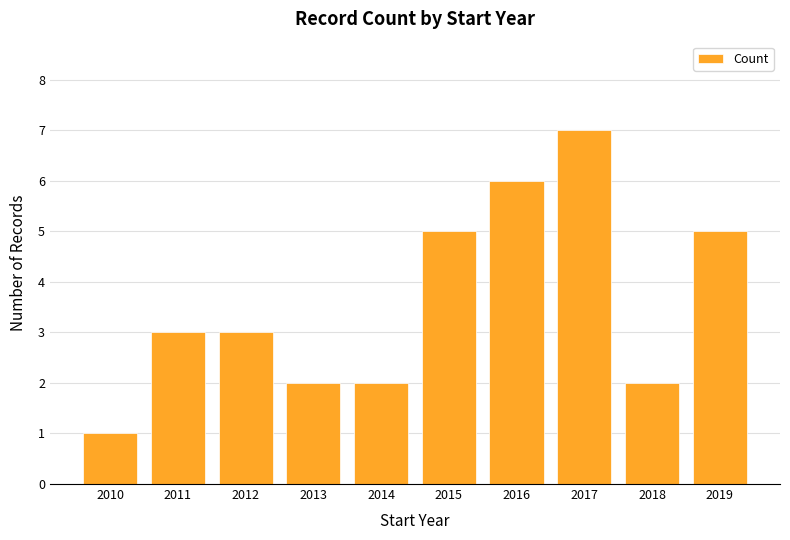

What is the difference between the maximum and minimum values?

6